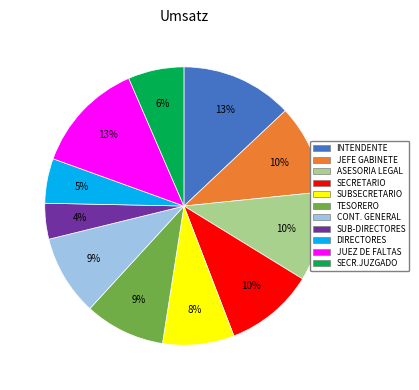

To the nearest percent, what is the average slice percentage?

9%